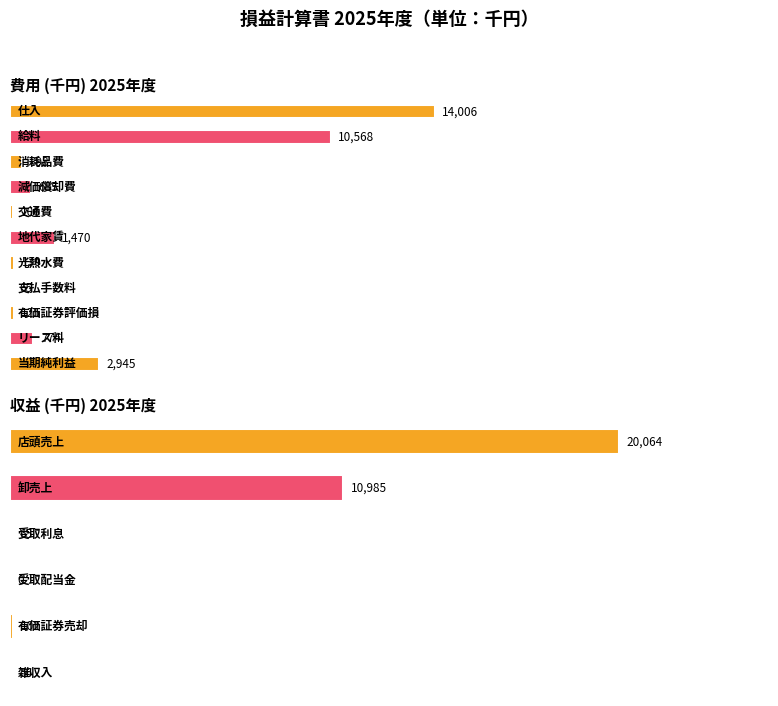

Reading left to right, transcribe all the data shown in this chart.

費用: 仕入/店頭売上=14006	給料/卸売上=10568	消耗品費/受取利息=398	減価償却費/受取配当金=685	交通費/有価証券売却=106	地代家賃/雑収入=1470	光熱水費=130	支払手数料=65	有価証券評価損=125	リース料=774	当期純利益=2945
収益: 仕入/店頭売上=20064	給料/卸売上=10985	消耗品費/受取利息=65	減価償却費/受取配当金=0	交通費/有価証券売却=102	地代家賃/雑収入=56	光熱水費=0	支払手数料=0	有価証券評価損=0	リース料=0	当期純利益=0